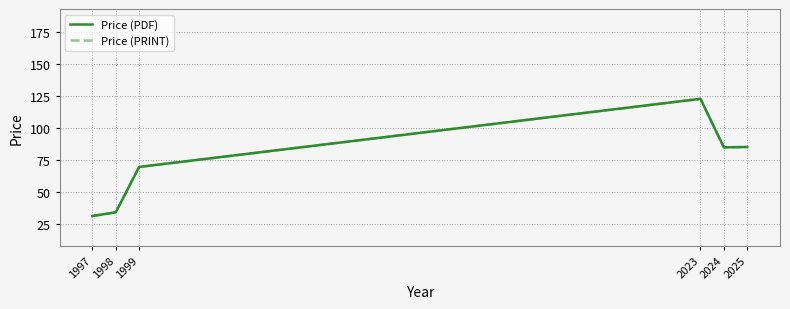

Between 2025 and 1998, which is larger?

2025